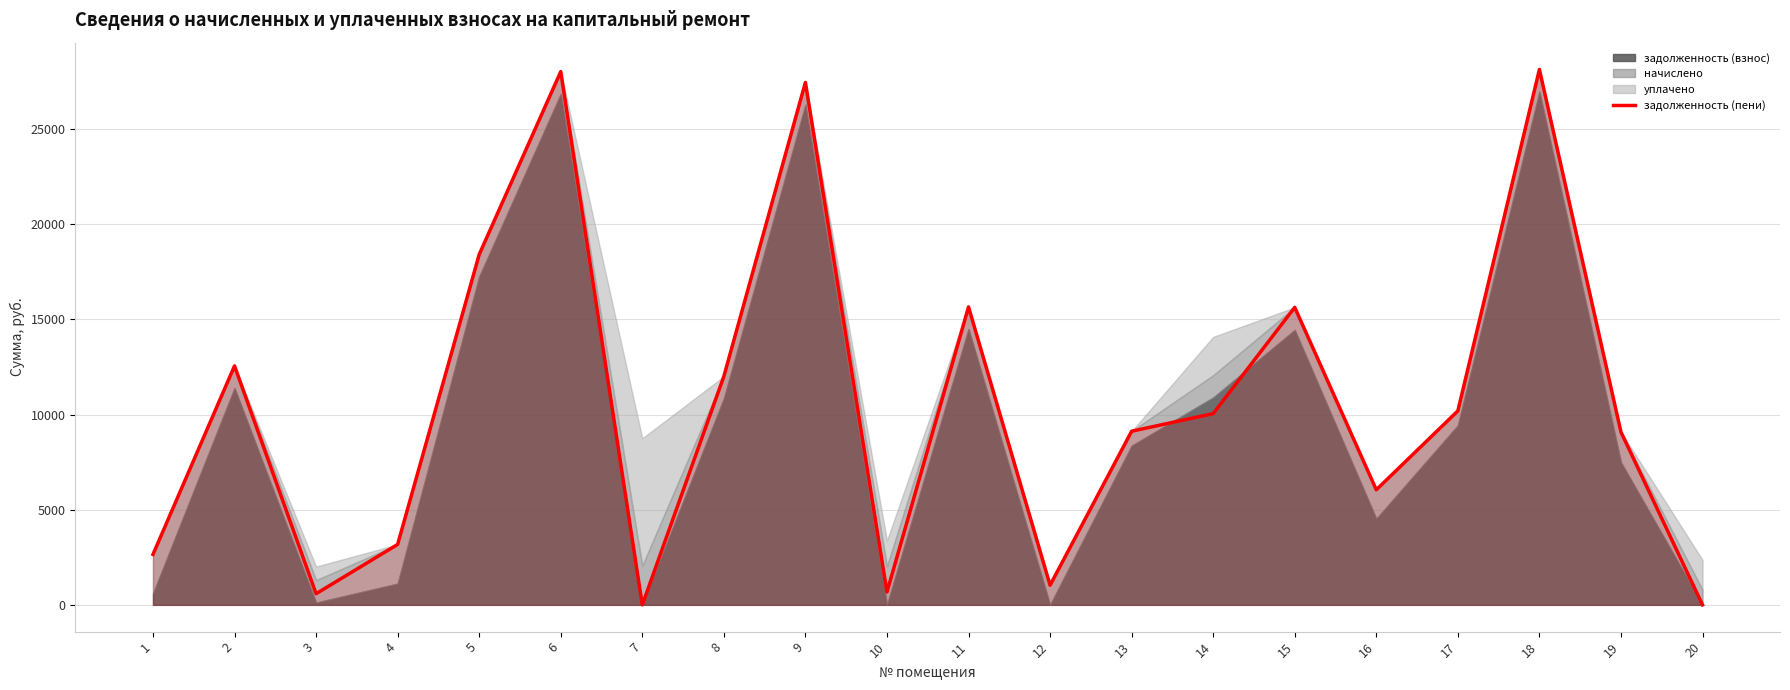

What is the ratio of the value at 2 to the value at 15?

0.8